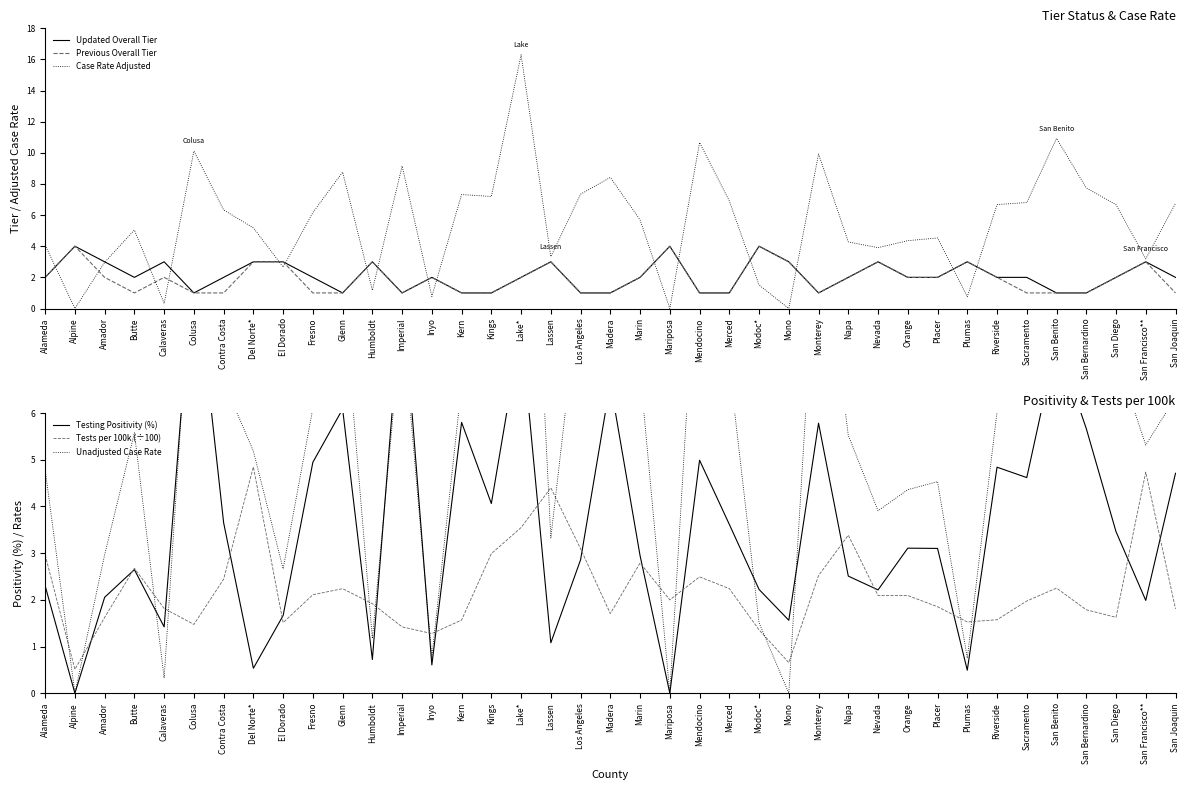

What is the difference between the second highest and second lowest values in the Case Rate Adjusted series?

10.9